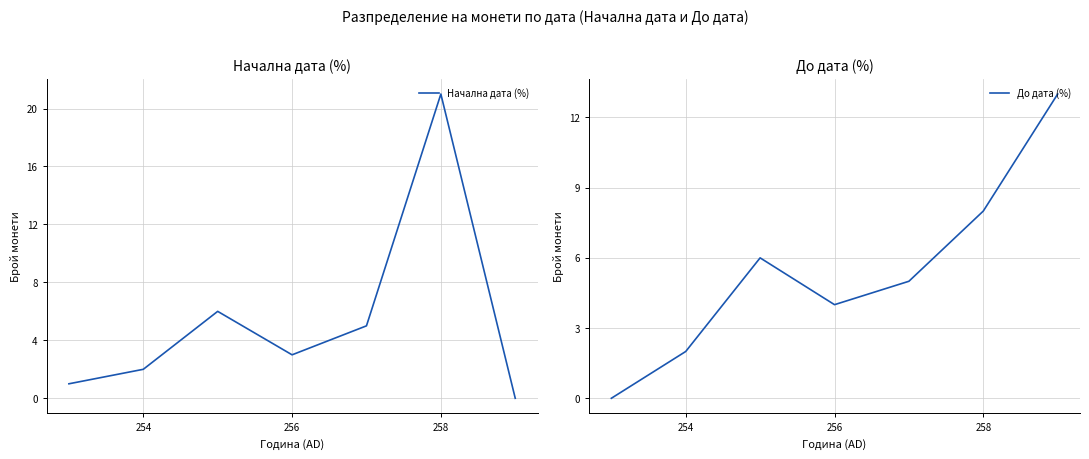

How many categories are shown in the chart?

7